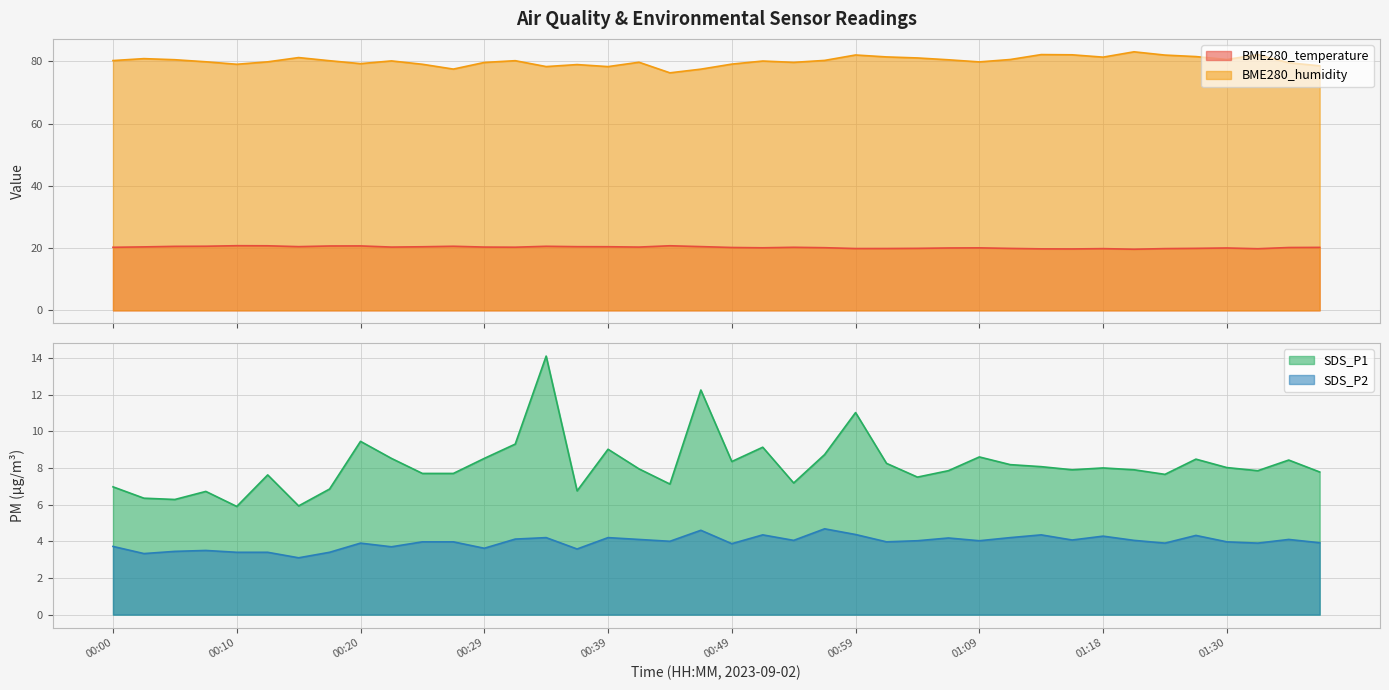

True or false: BME280_humidity and BME280_temperature cross at least once.

False